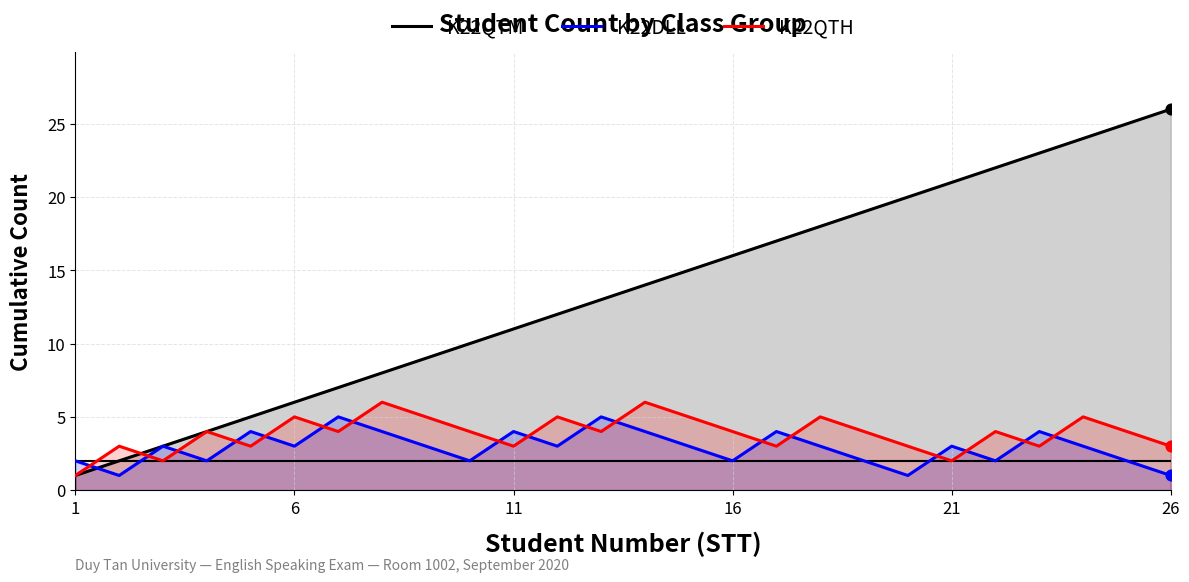

Is the value of K22QTH at 19 greater than the value of K22QTM at 8?

No